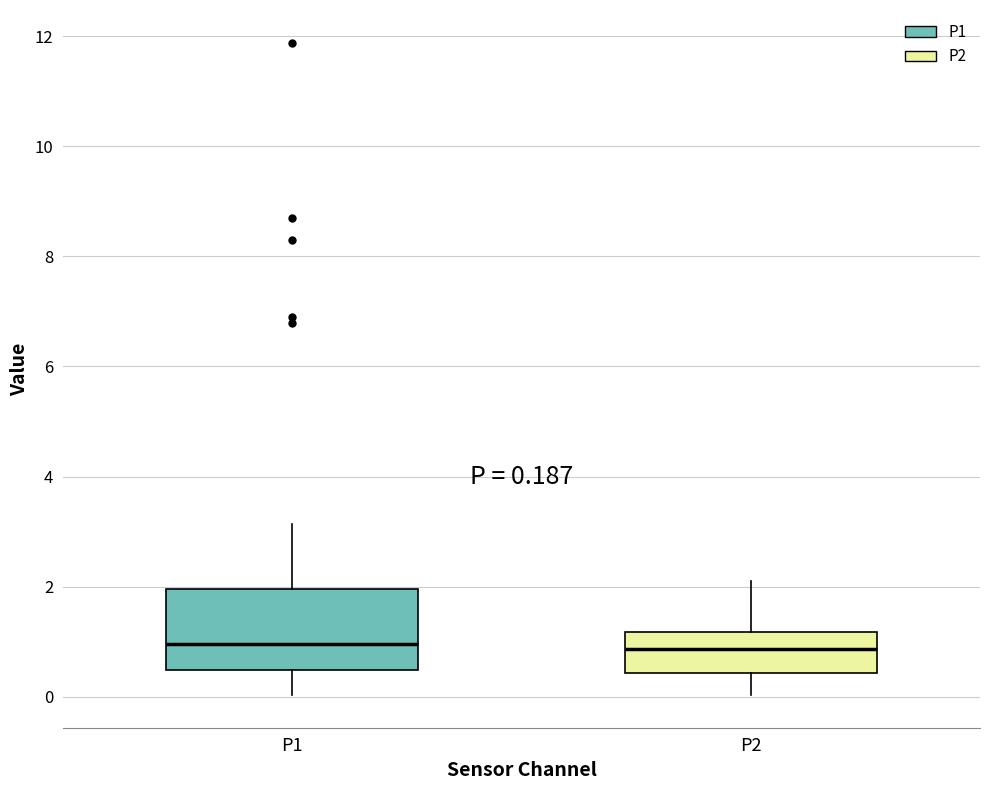

Comparing the boxes themselves (not the whiskers), which one is the tallest?

P1